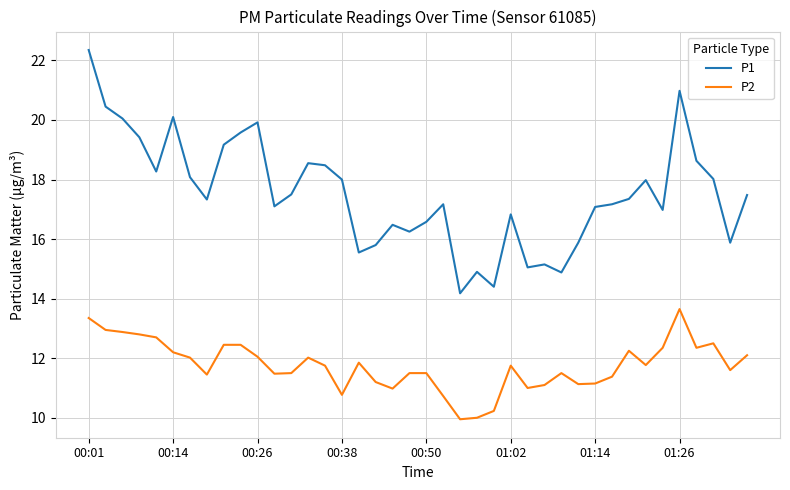

Which series has the largest total across all categories?

P1